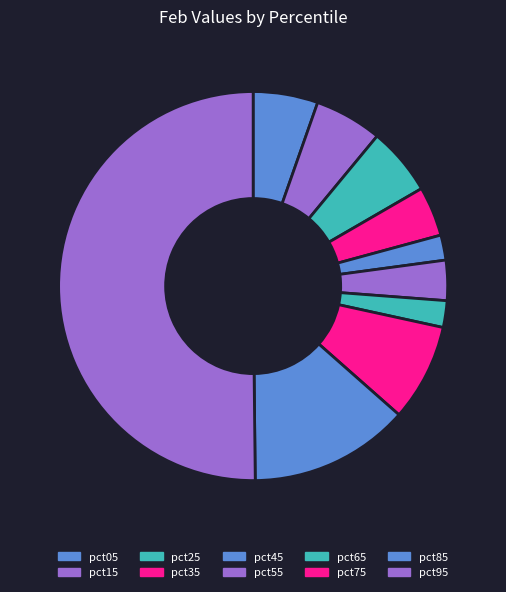

How many slices are in this pie chart?

10